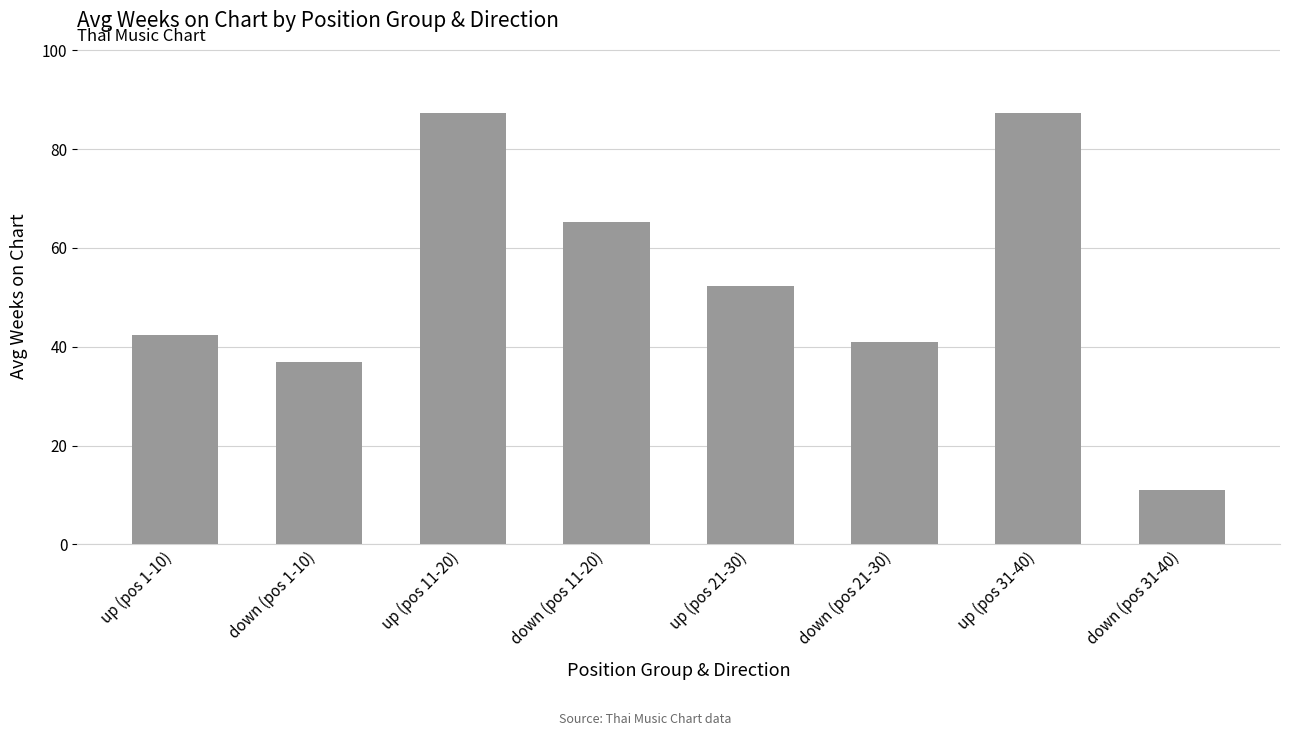

What is the difference between the second highest and minimum values?

76.4